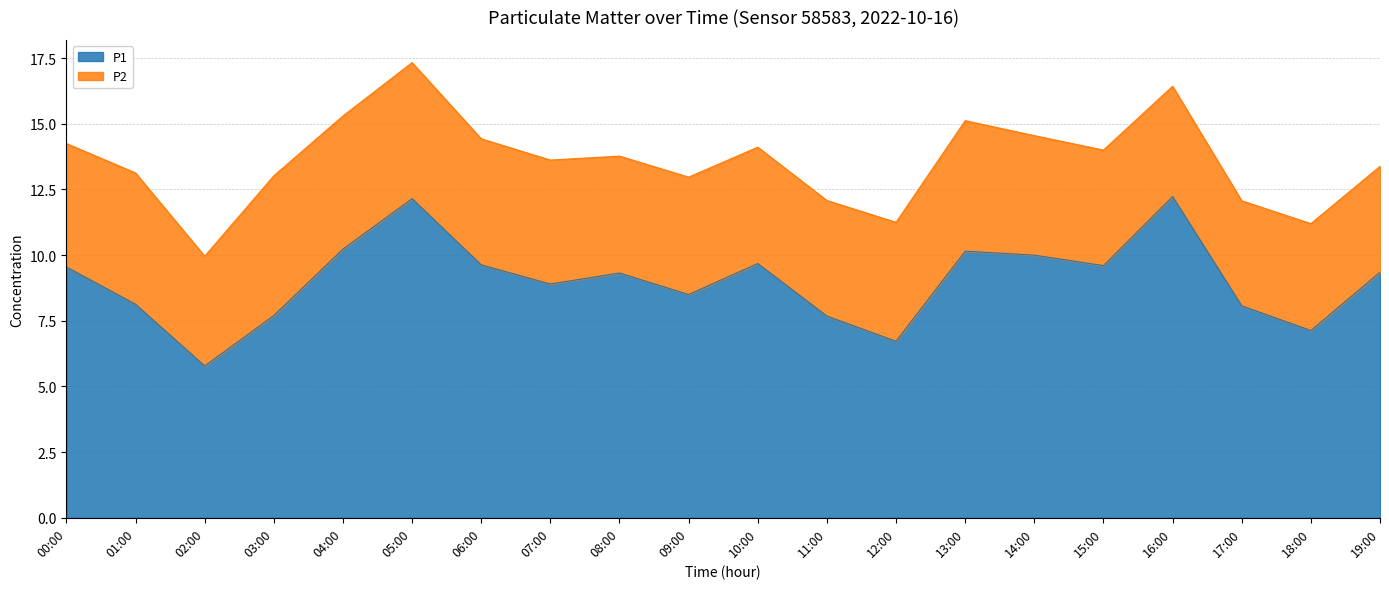

At which label is the value closest to 9?

07:00